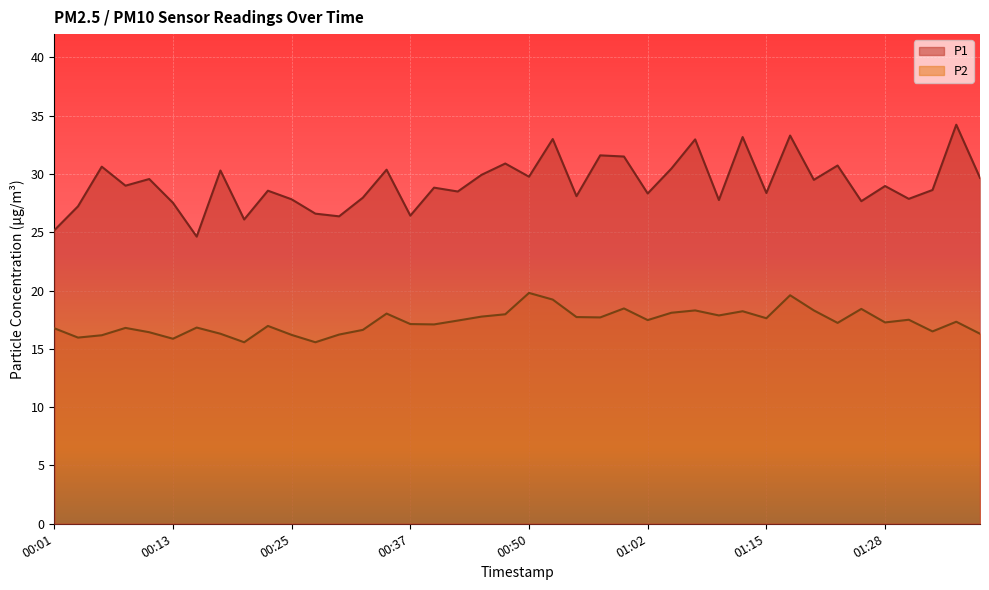

At which category is the sum across all series the highest?

01:18